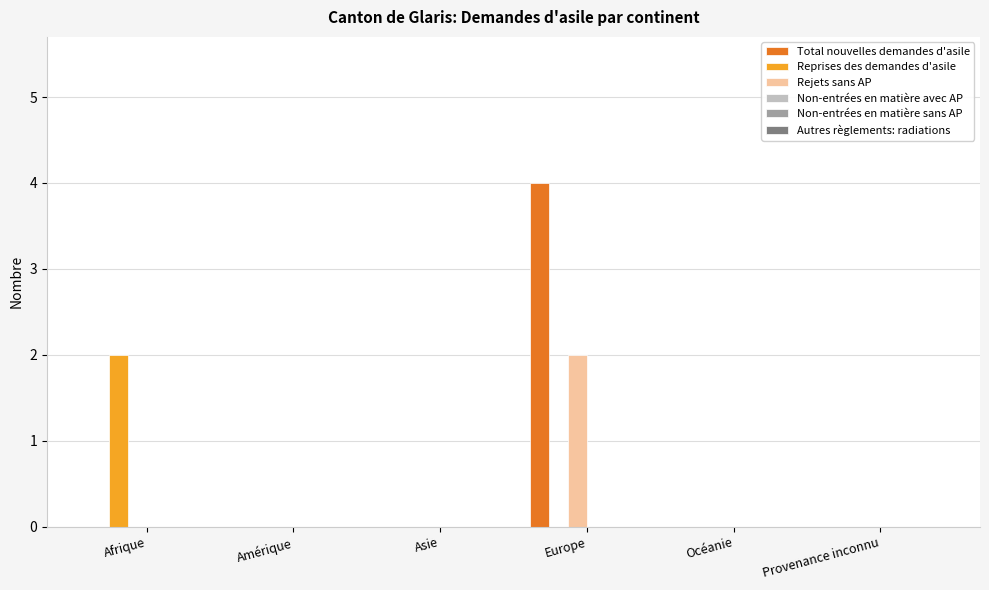

Which series changed the most between Afrique and Asie?

Reprises des demandes d'asile